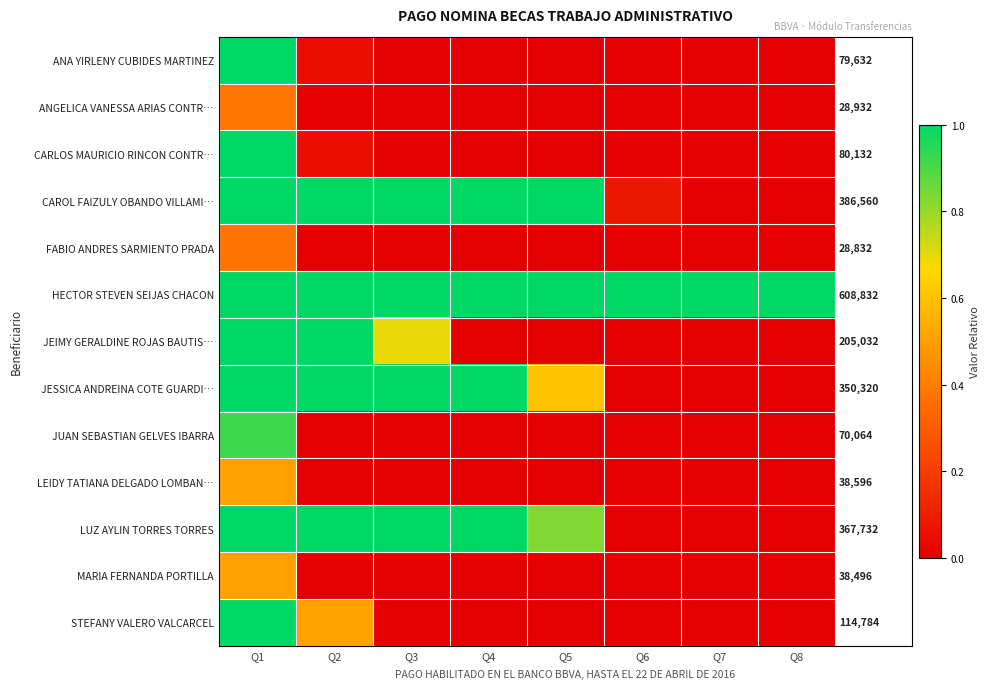

Which series has the largest total across all categories?

HECTOR STEVEN SEIJAS CHACON